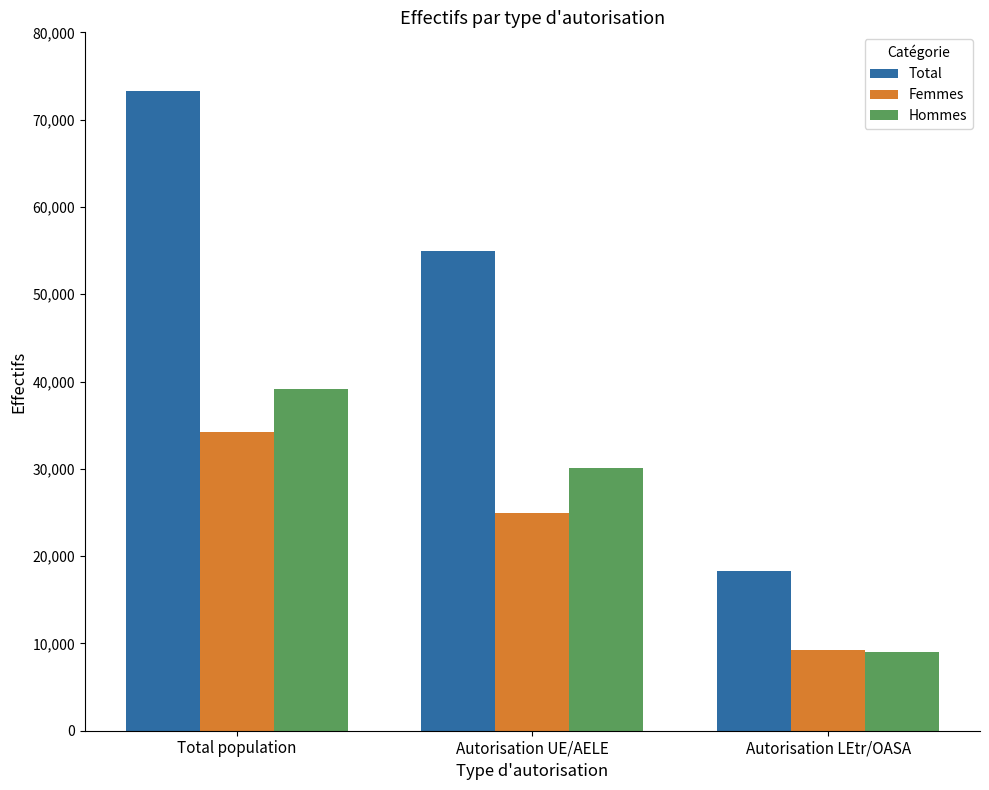

Which series has the widest spread of values?

Total